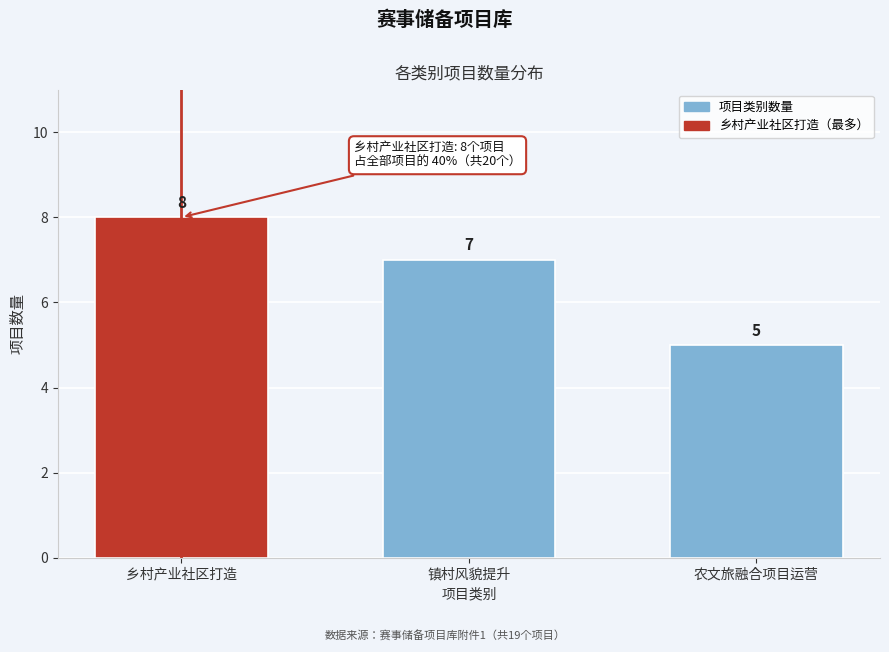

Reading left to right, what are all the values shown in this chart?

乡村产业社区打造=8	镇村风貌提升=7	农文旅融合项目运营=5